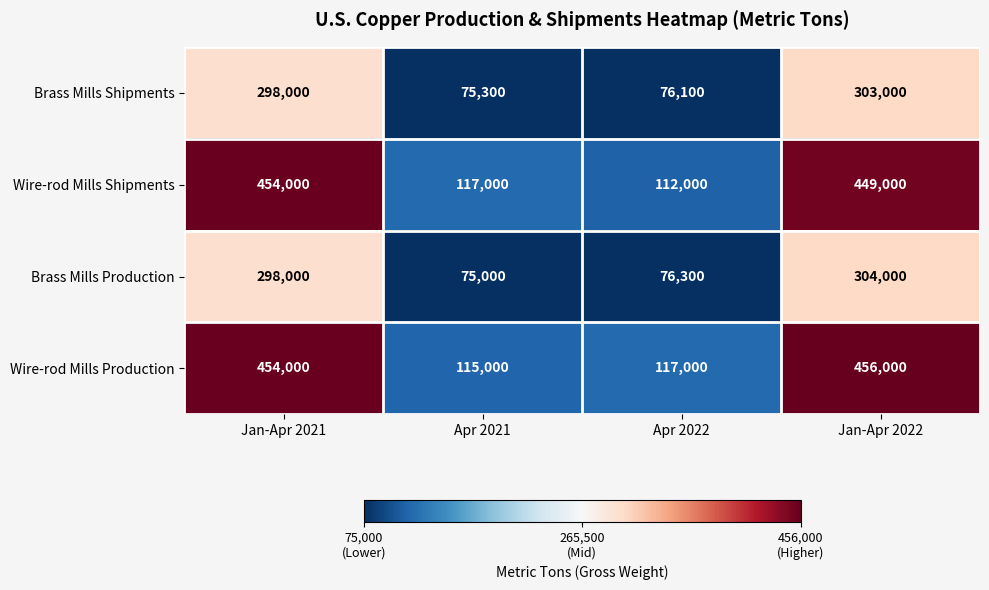

Rank the categories by Brass Mills Production value from lowest to highest.

Apr 2021, Apr 2022, Jan-Apr 2021, Jan-Apr 2022